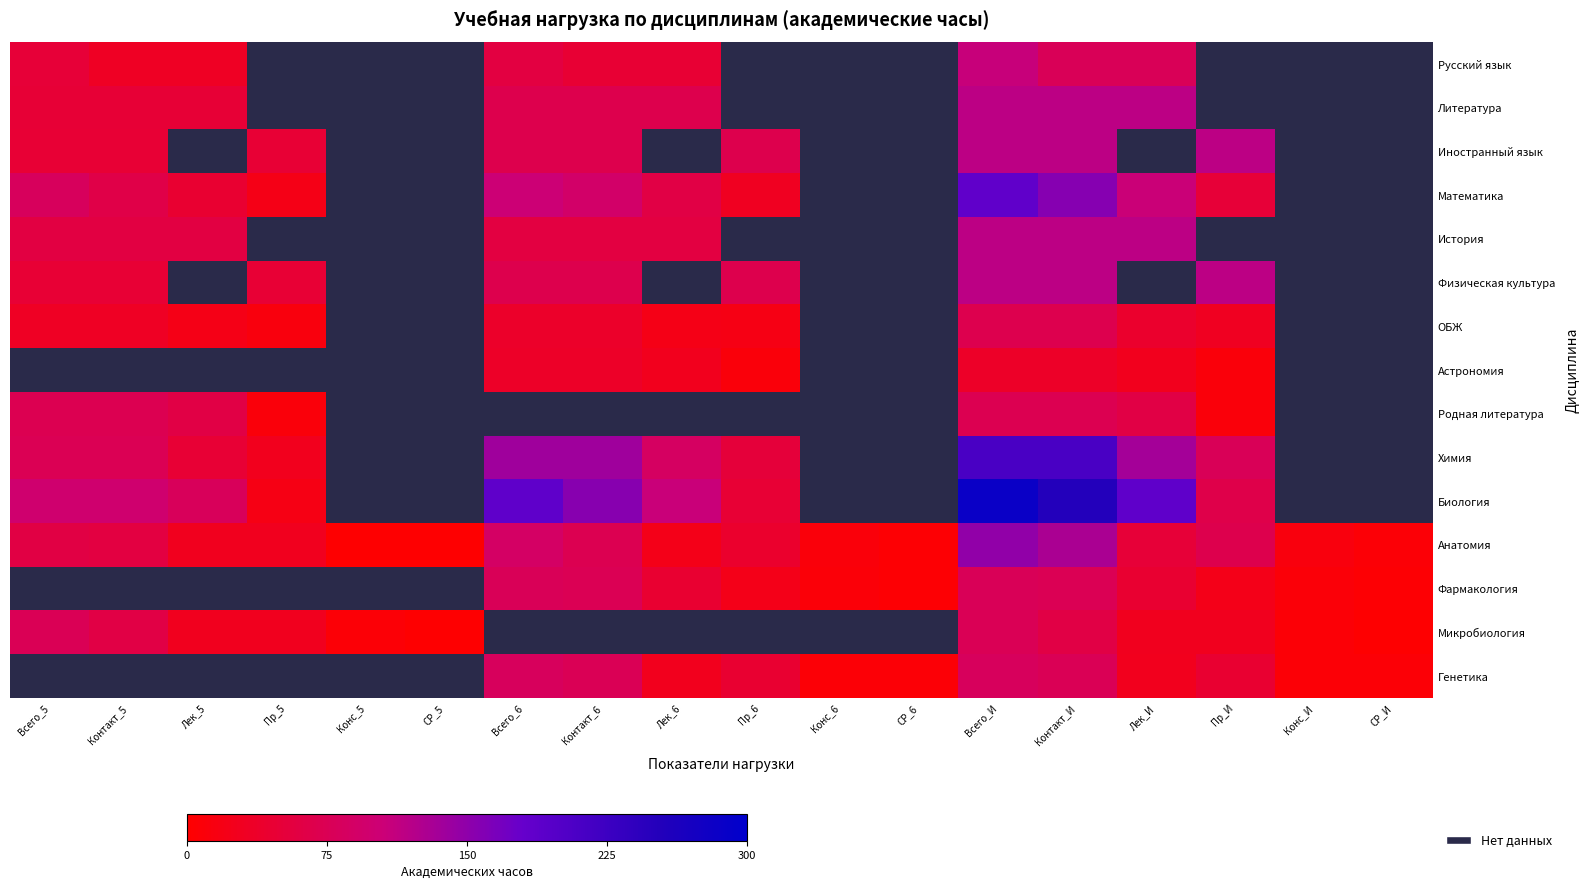

At which label does Математика first exceed 62?

Всего_5